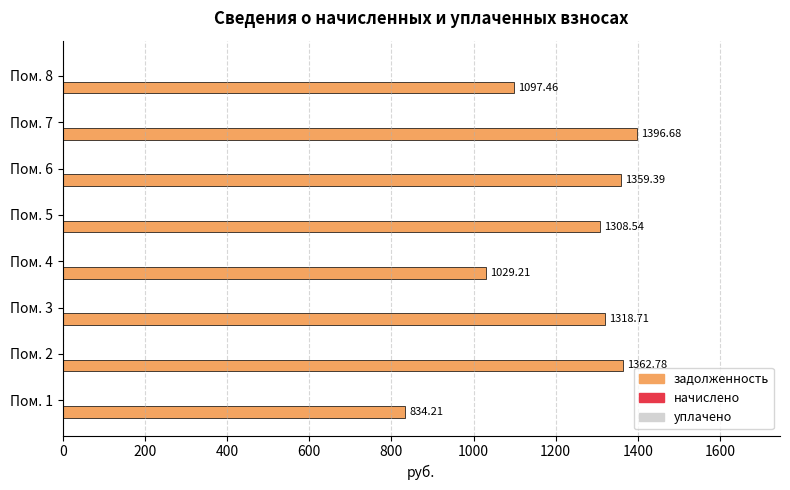

What is the change in value from Пом. 3 to Пом. 5?

-10.2